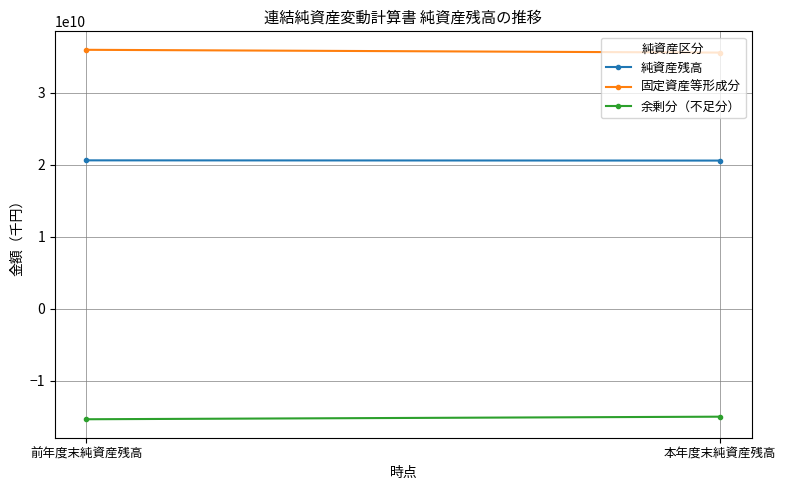

How many data points does each series have?

2